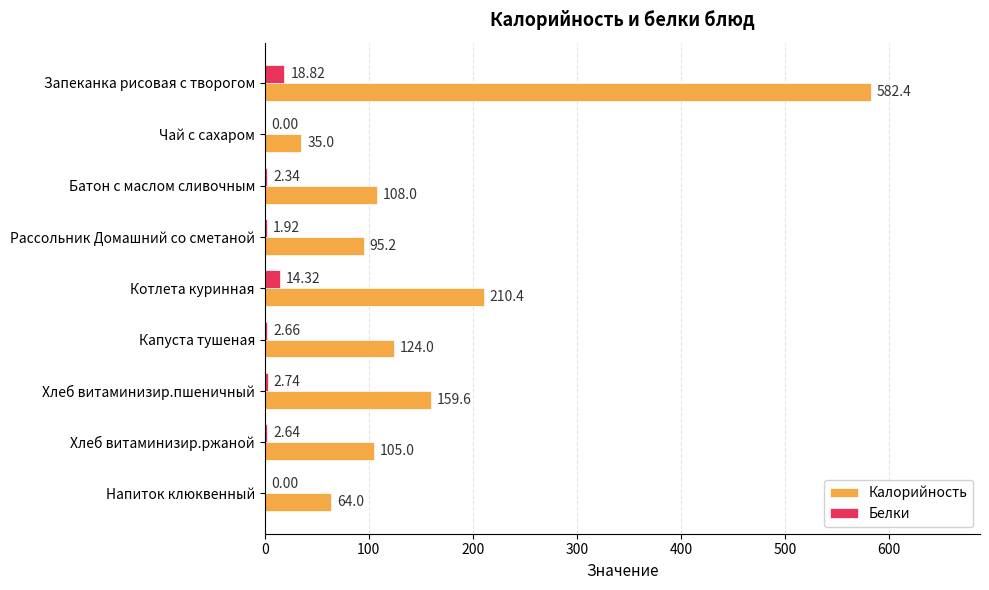

Which series changed the most between Батон с маслом сливочным and Хлеб витаминизир.пшеничный?

Калорийность